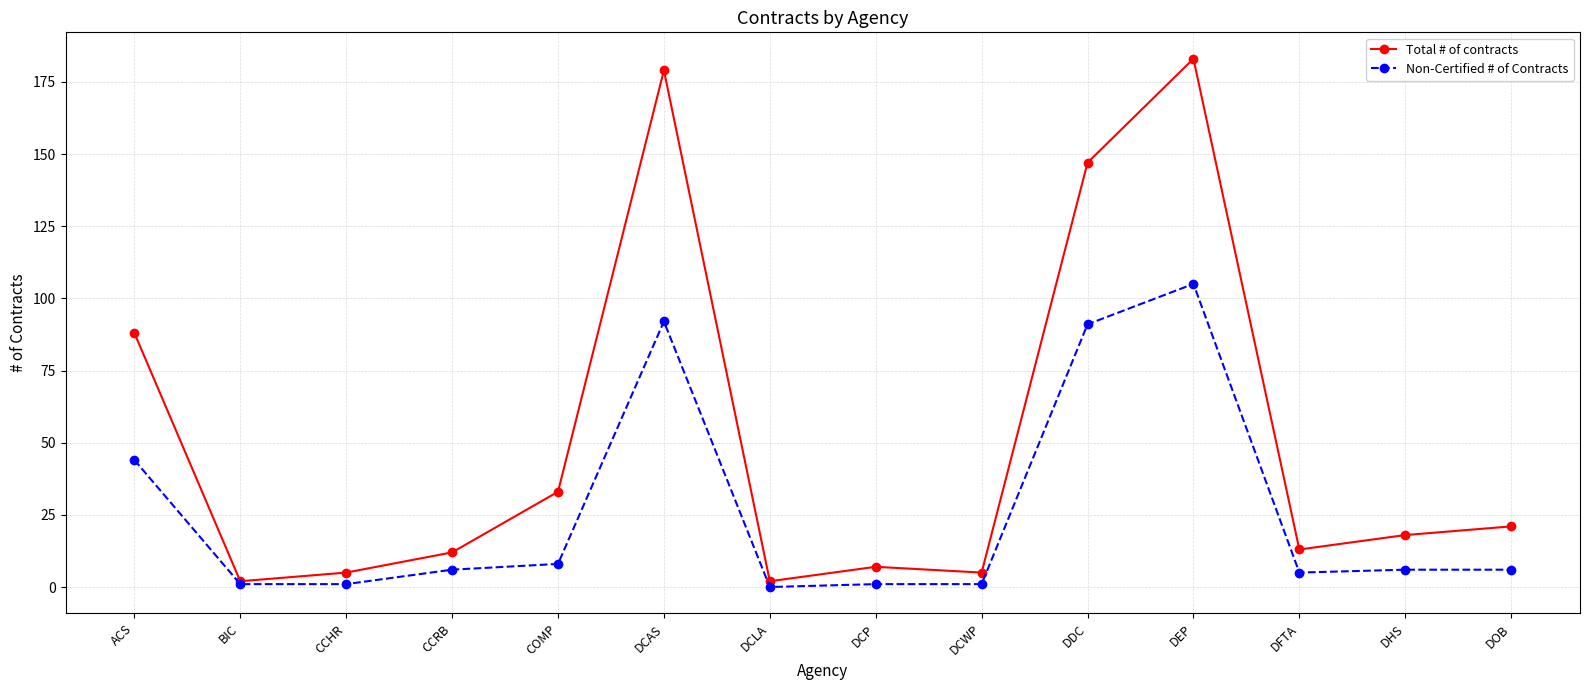

At which label does Total # of contracts first exceed 18?

ACS